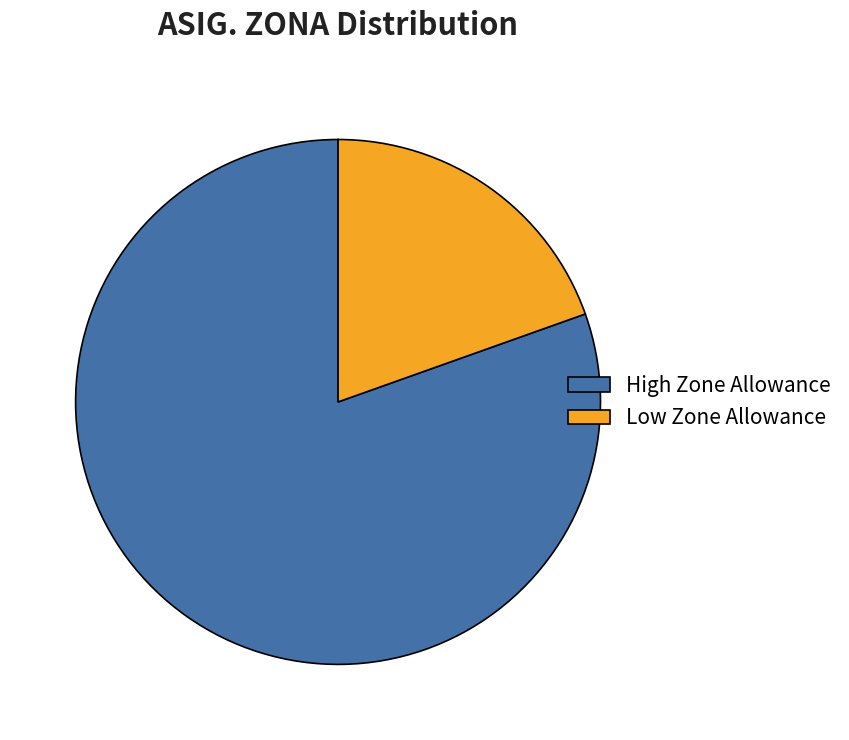

Which slice is the largest?

High Zone Allowance